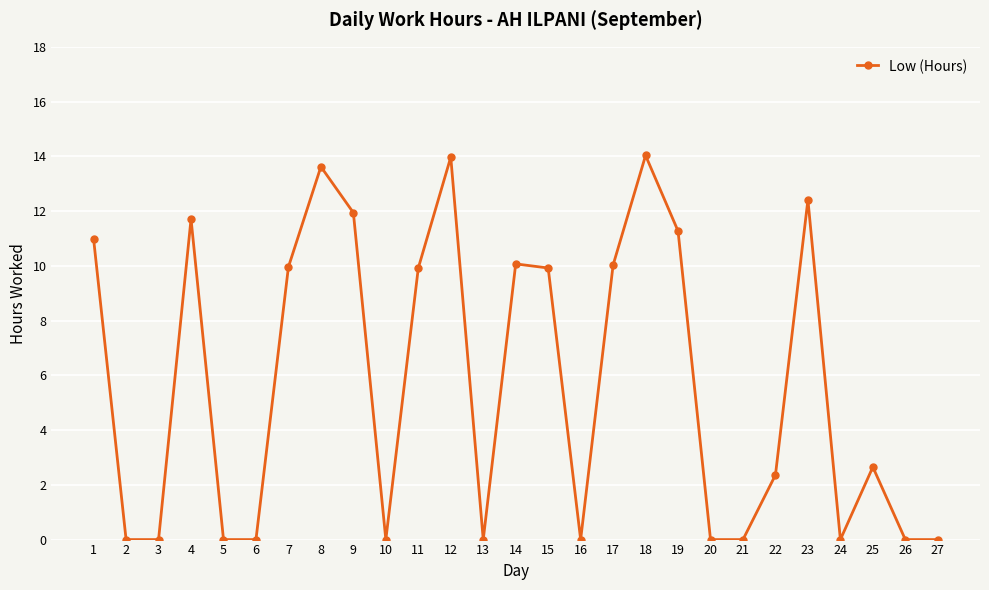

True or false: the data has more than 2 interior local peaks.

True